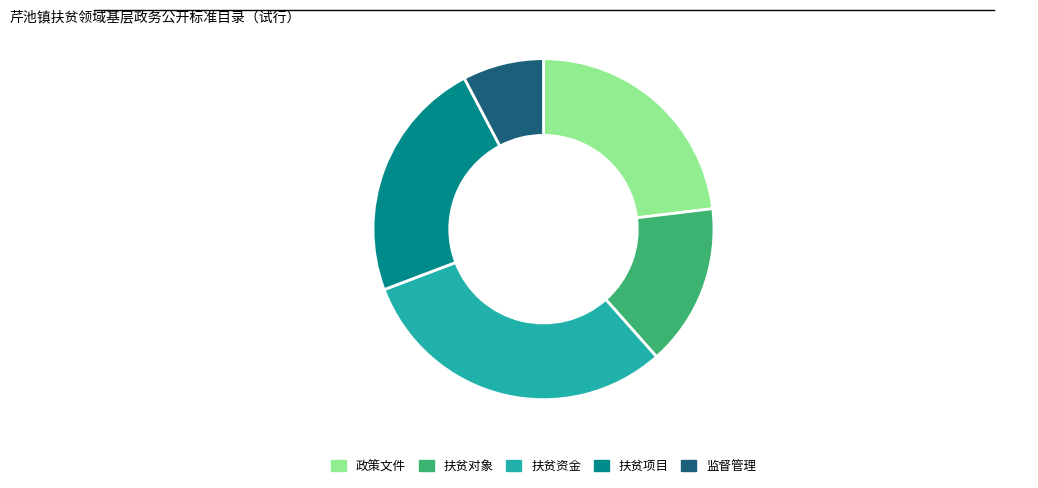

Is there a majority slice in this chart?

No